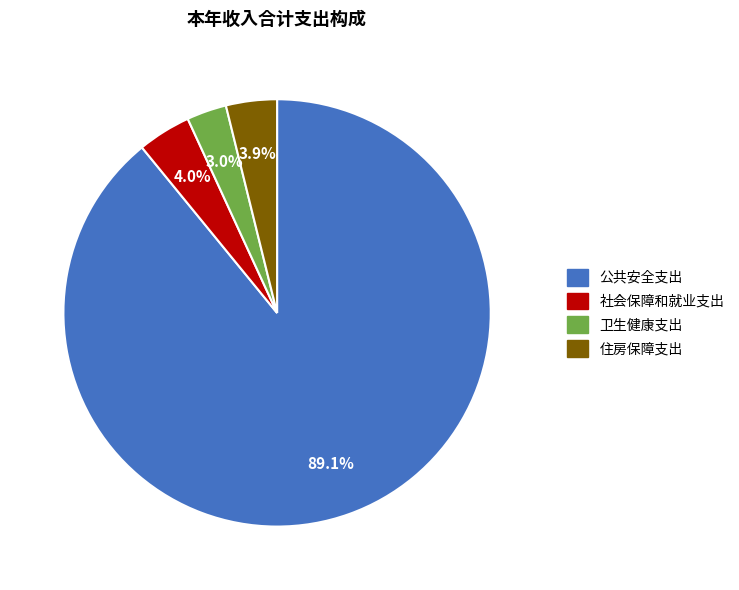

Is the sum of 住房保障支出 and 公共安全支出 greater than half?

Yes